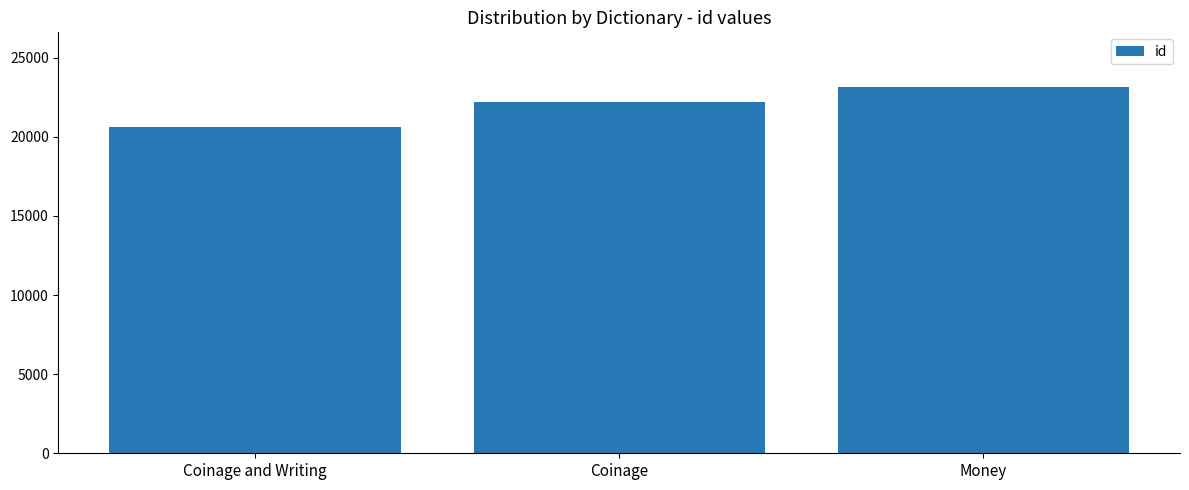

Are the bars horizontal?

No